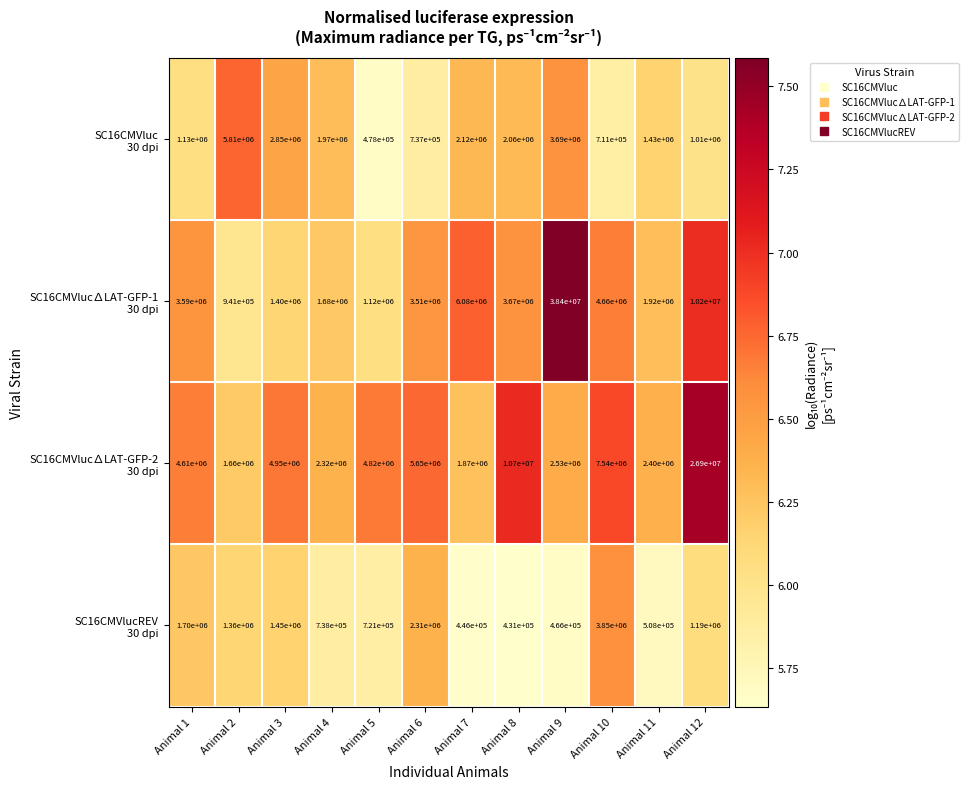

What is the total value across all series at Animal 9?

45086000